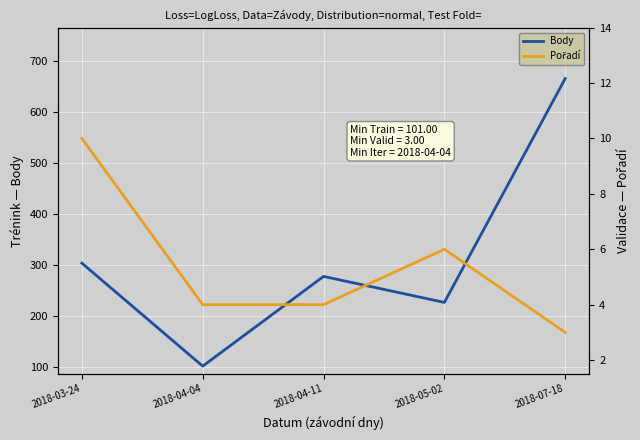

What position from the right is 2018-04-11?

3